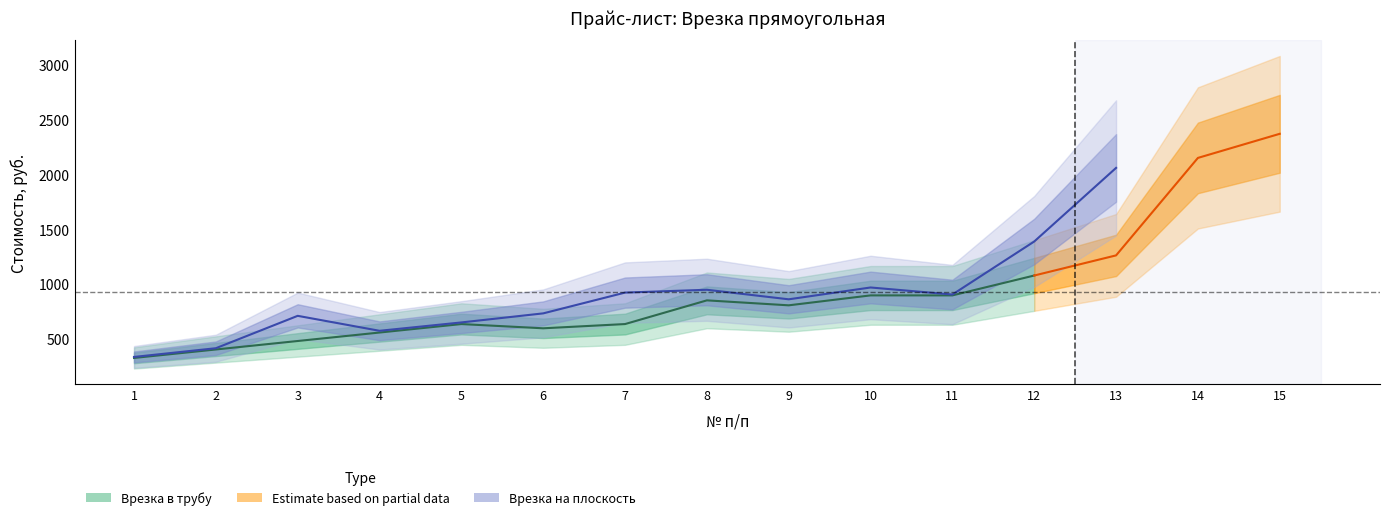

The Врезка на плоскость series shows 332.1 at 1. True or false?

True